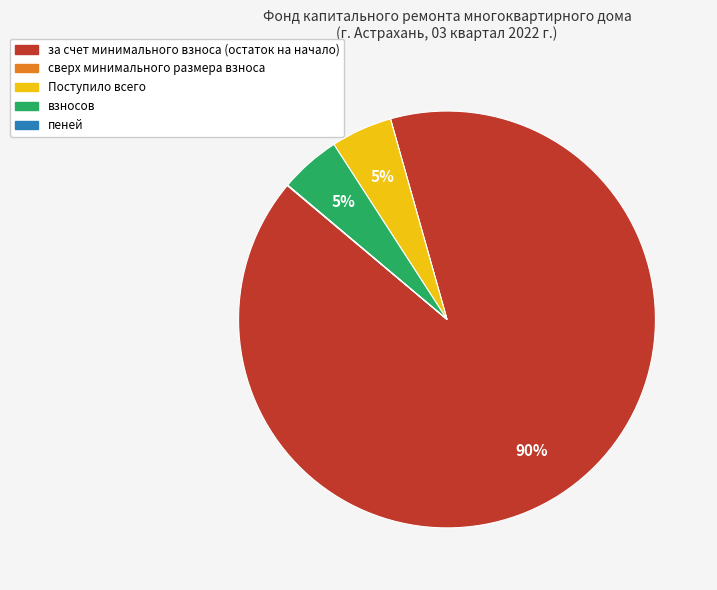

What is the largest slice in the pie chart?

за счет минимального взноса (остаток на начало)